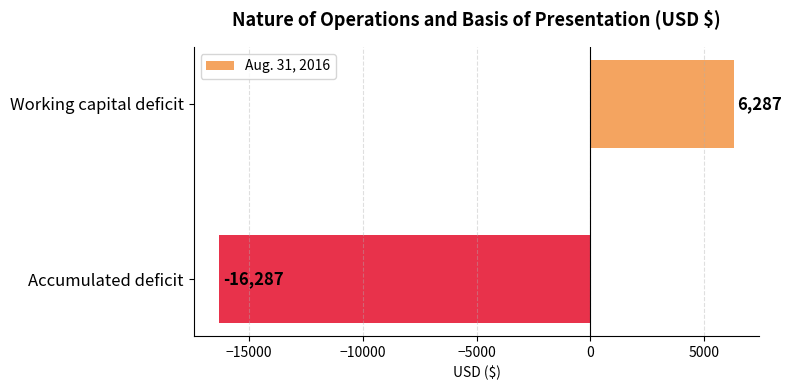

Reading top to bottom, what are all the values shown in this chart?

6287	-16287